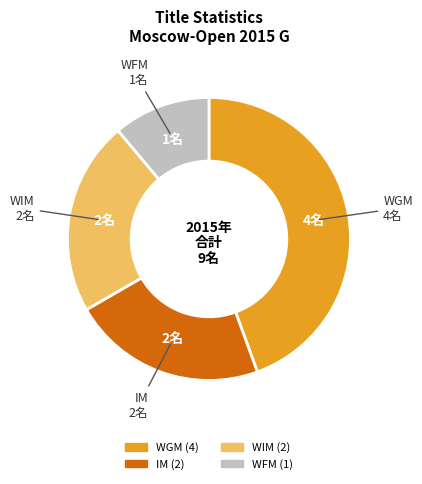

Which category has the biggest portion of the pie?

WGM